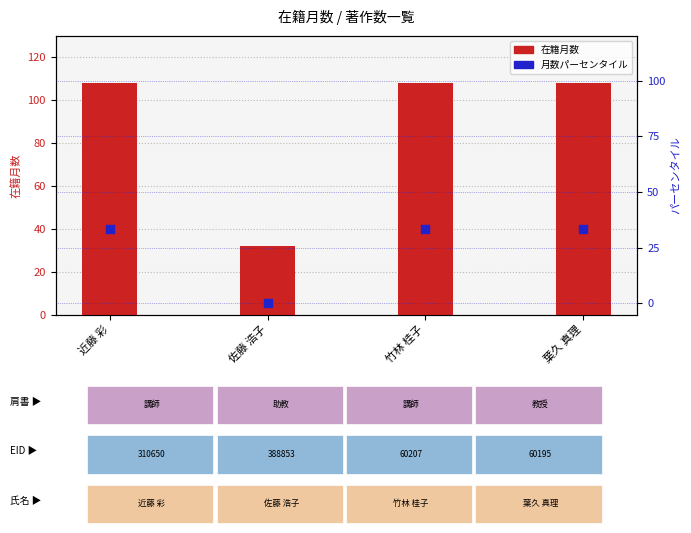

Which series has the largest total across all categories?

在籍月数